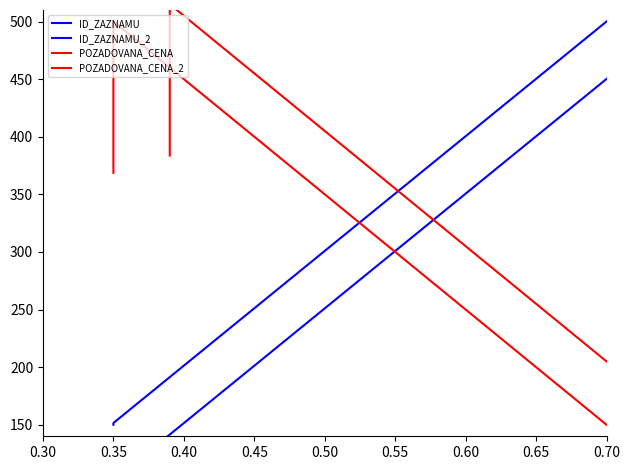

How many lines are shown in the chart?

4